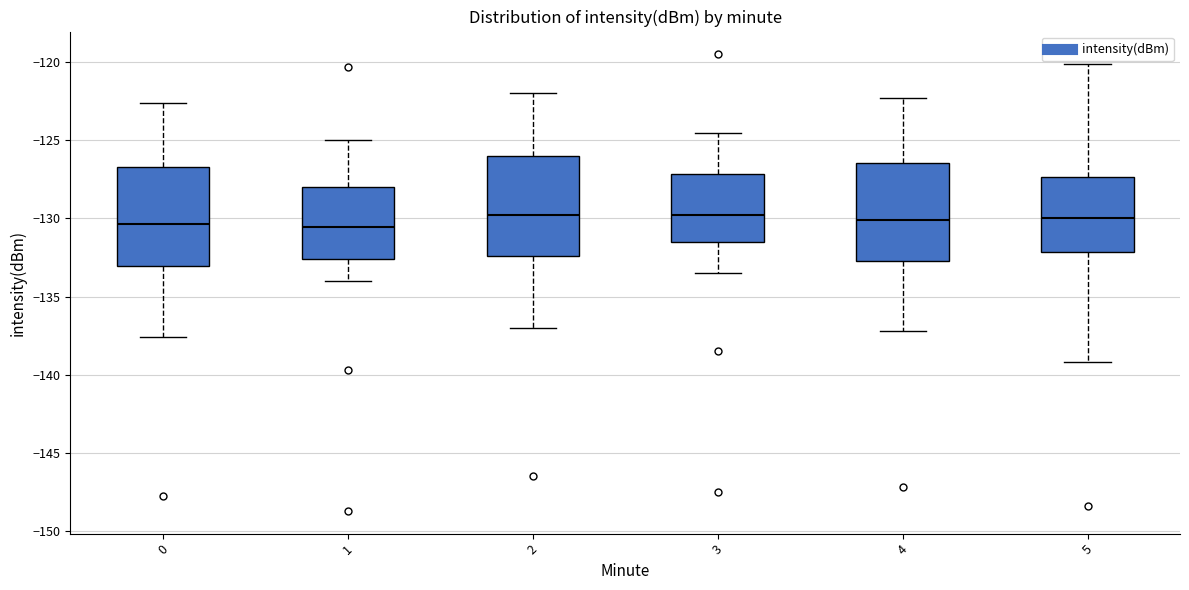

Reading left to right, transcribe this box plot: for each box, give where its median line is, the range the box spans, and where its two whiskers end, as read against the y-axis. The values are not printed on the chart, so give them approximately, as read against the axis.

0: median -130.5, box -133.0 to -126.5, whiskers -137.5 to -122.5
1: median -130.5, box -132.5 to -128.0, whiskers -134.0 to -125.0
2: median -129.5, box -132.5 to -126.0, whiskers -137.0 to -122.0
3: median -129.5, box -131.5 to -127.0, whiskers -133.5 to -124.5
4: median -130.0, box -132.5 to -126.5, whiskers -137.0 to -122.5
5: median -130.0, box -132.0 to -127.5, whiskers -139.0 to -120.0